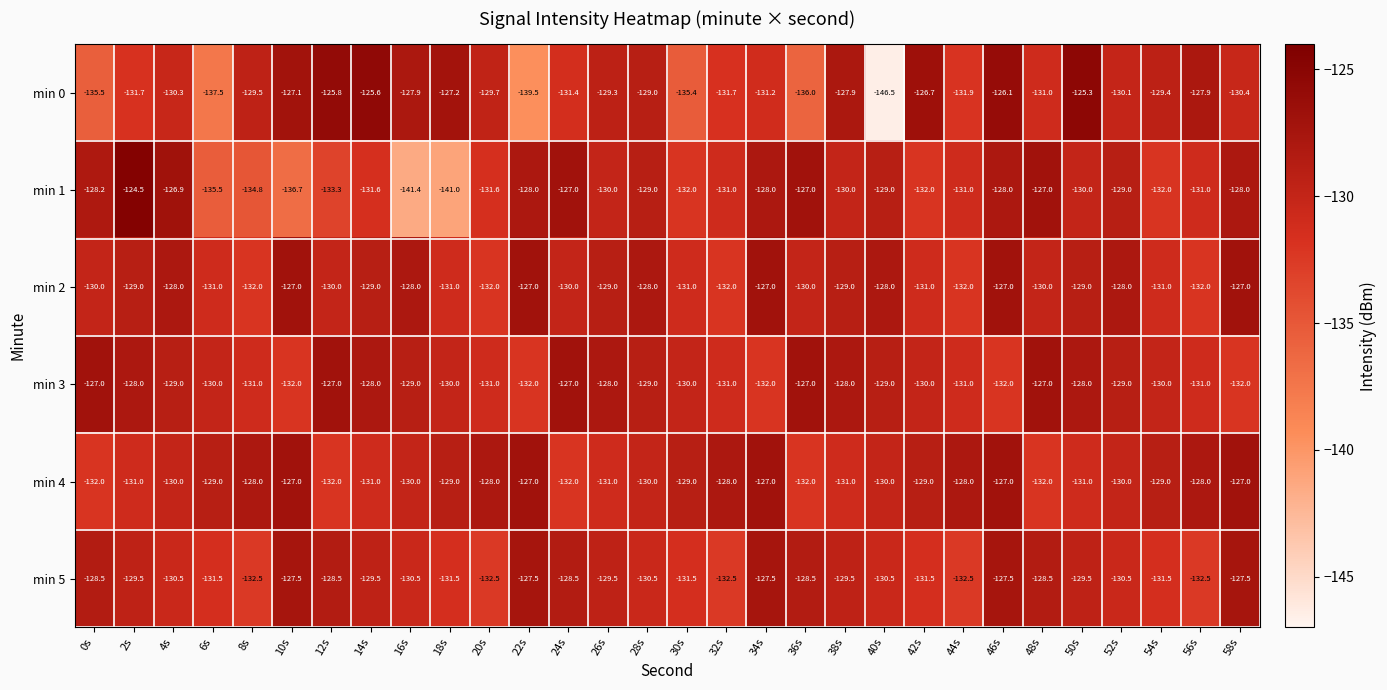

Which series changed the most between 22s and 58s?

min 0